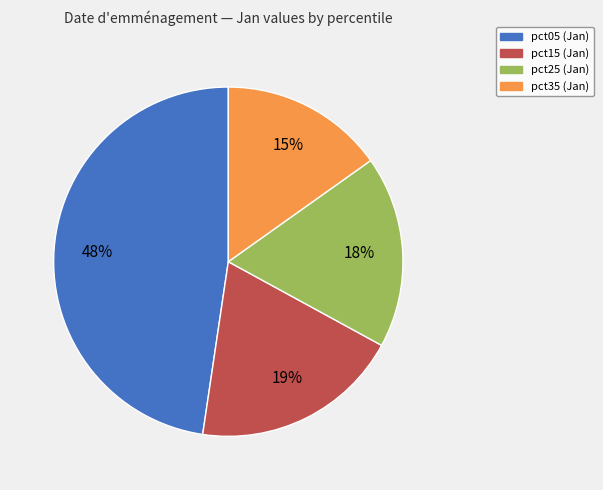

Is there any slice that represents more than half of the pie?

No